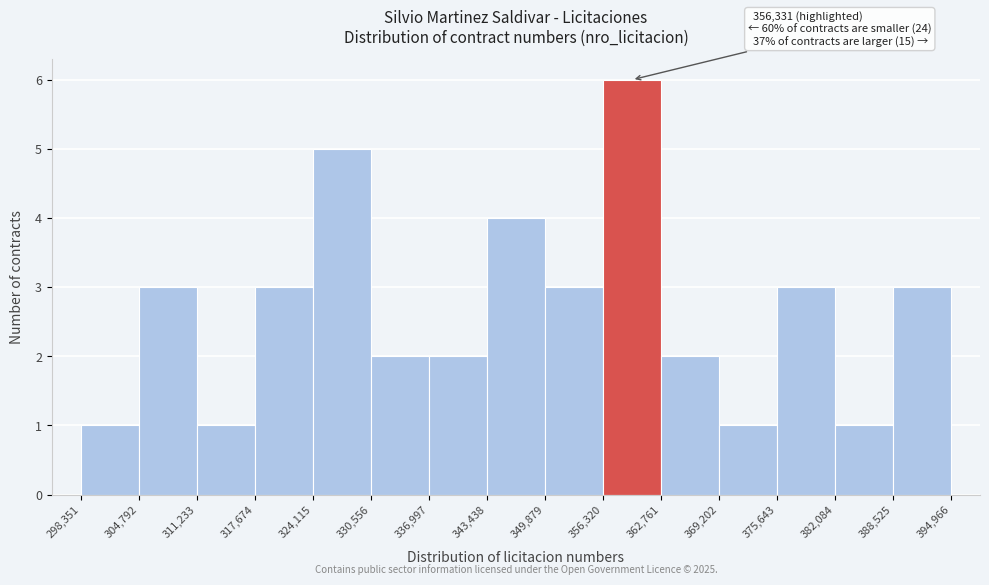

Which range on the x-axis has the tallest bar?

356,320 to 362,761